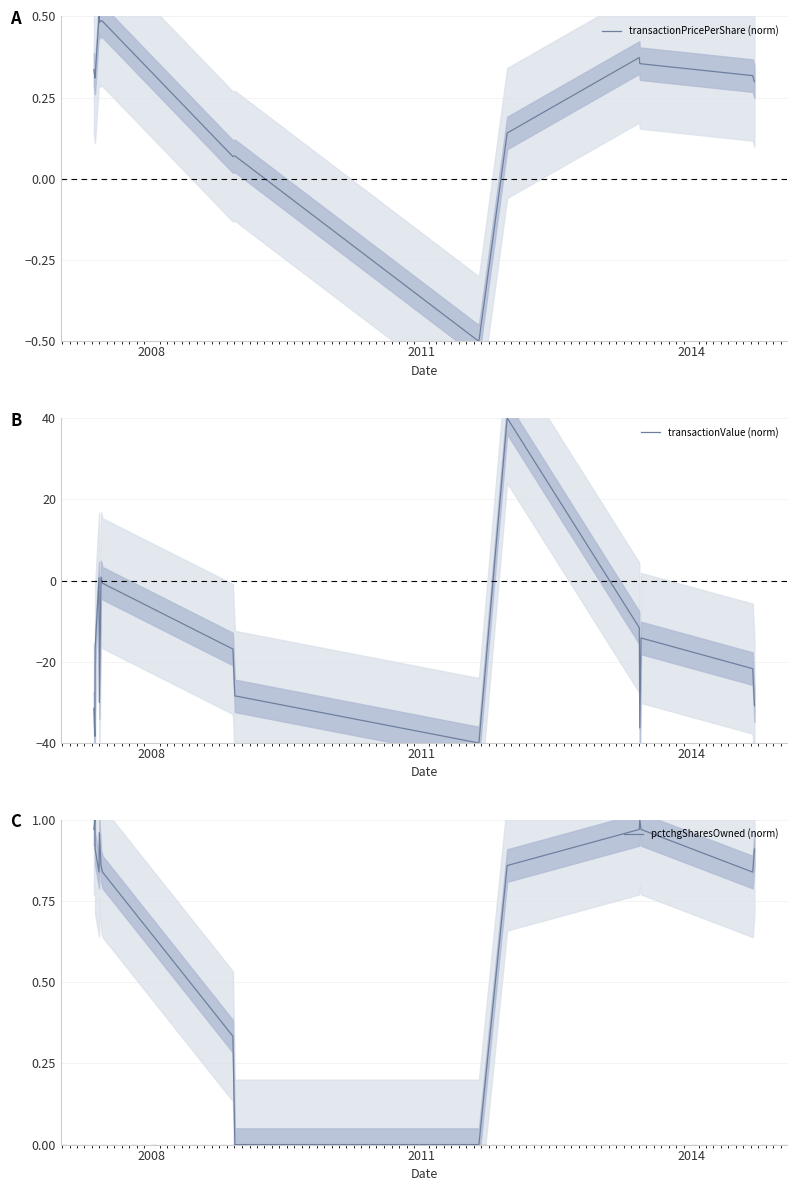

What is the value of the transactionPricePerShare (norm) point at the 4th from the left?

0.5